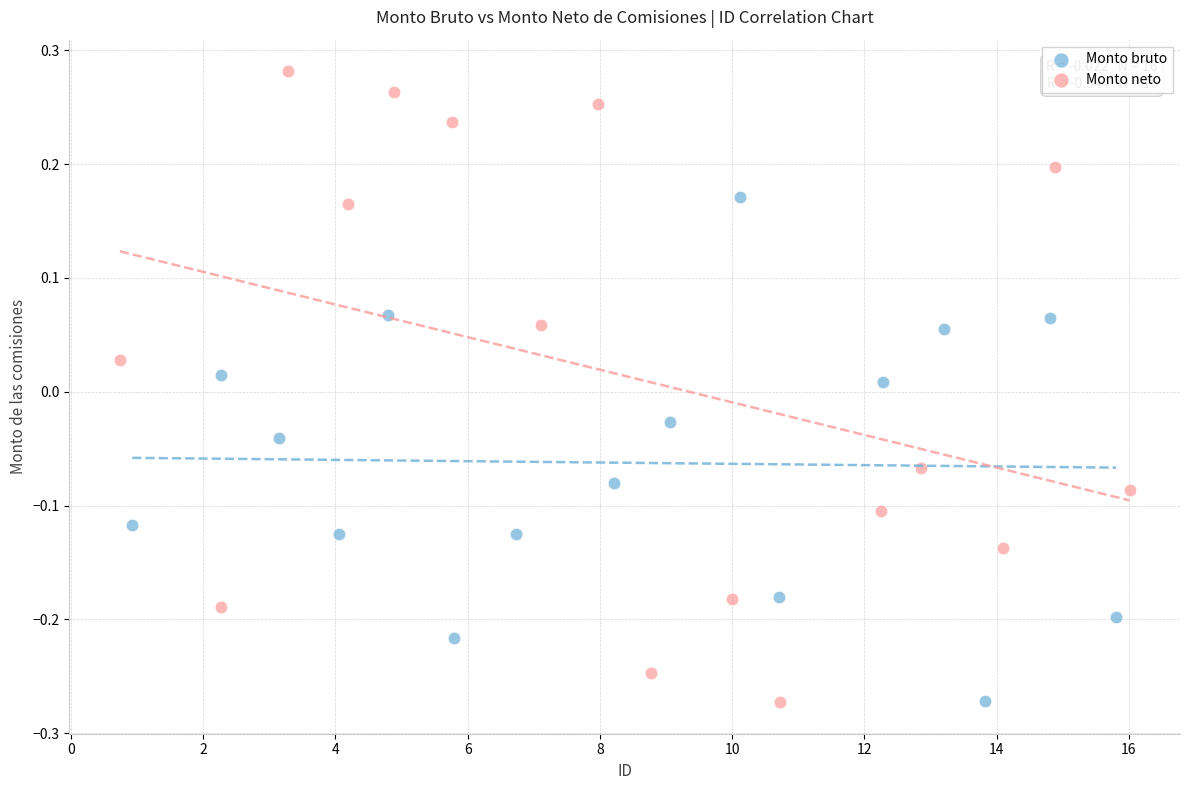

Which series reaches the maximum Y coordinate?

Monto neto